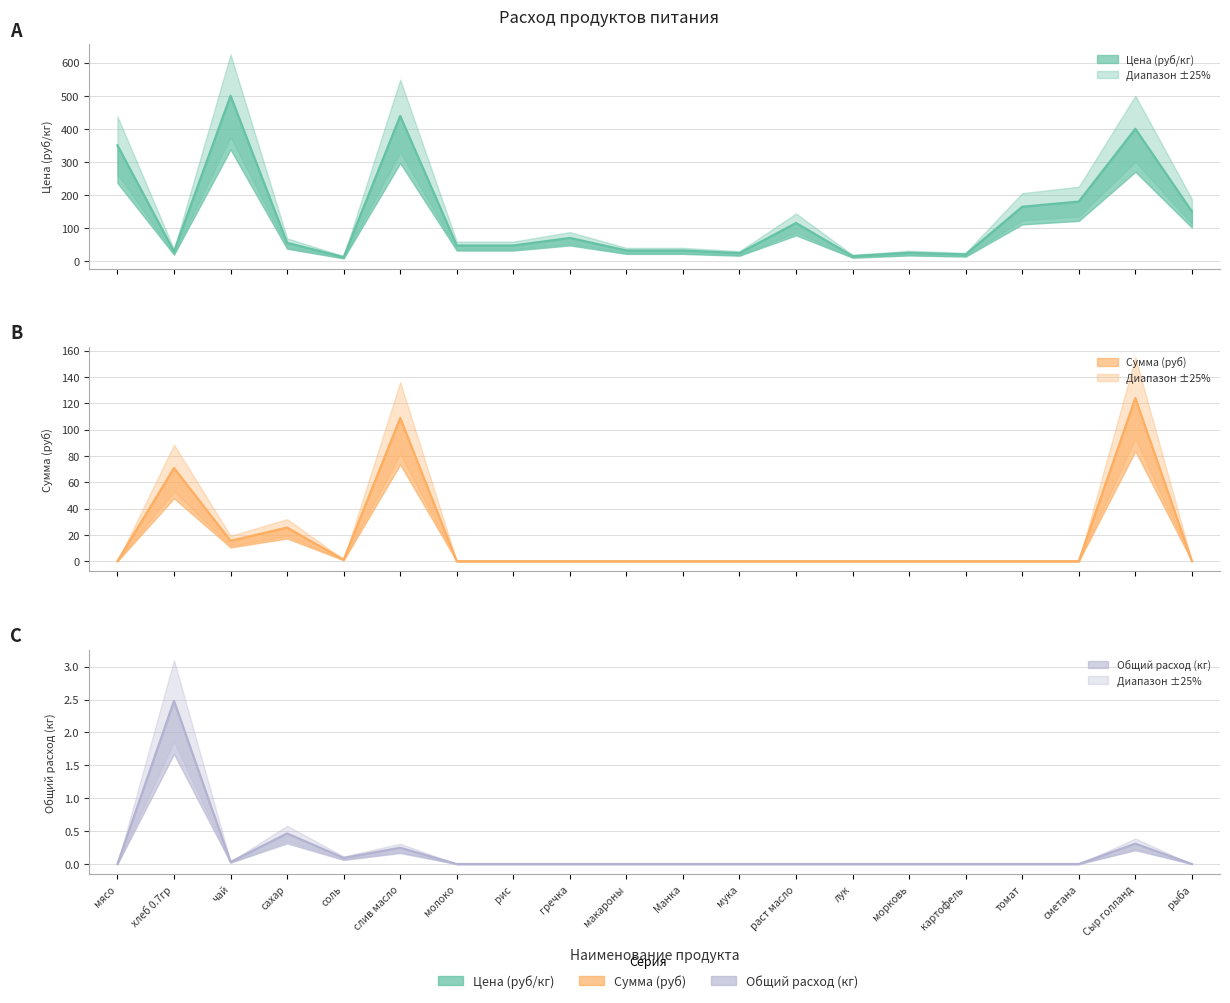

What is the average value of the Общий расход (кг) series?

0.2